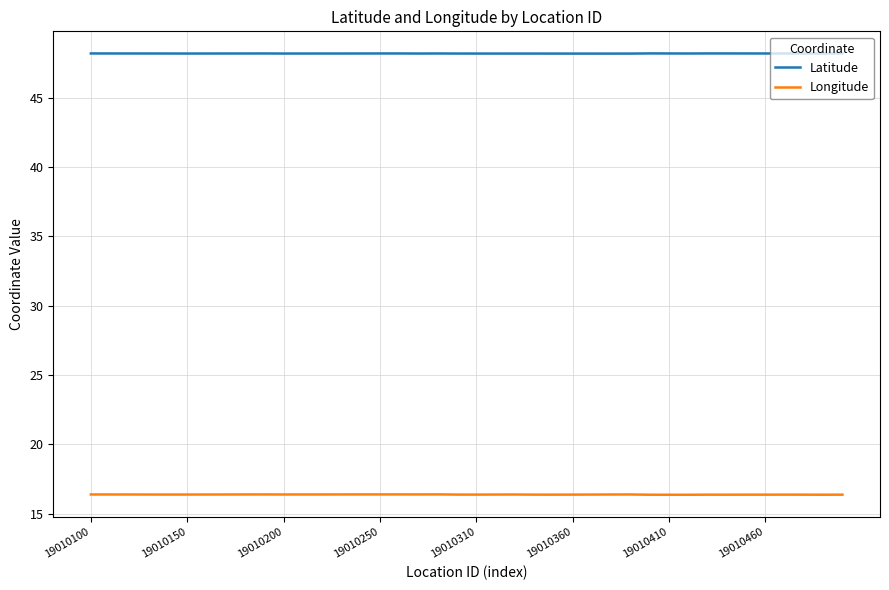

How many Latitude values are between 48 and 49?

40